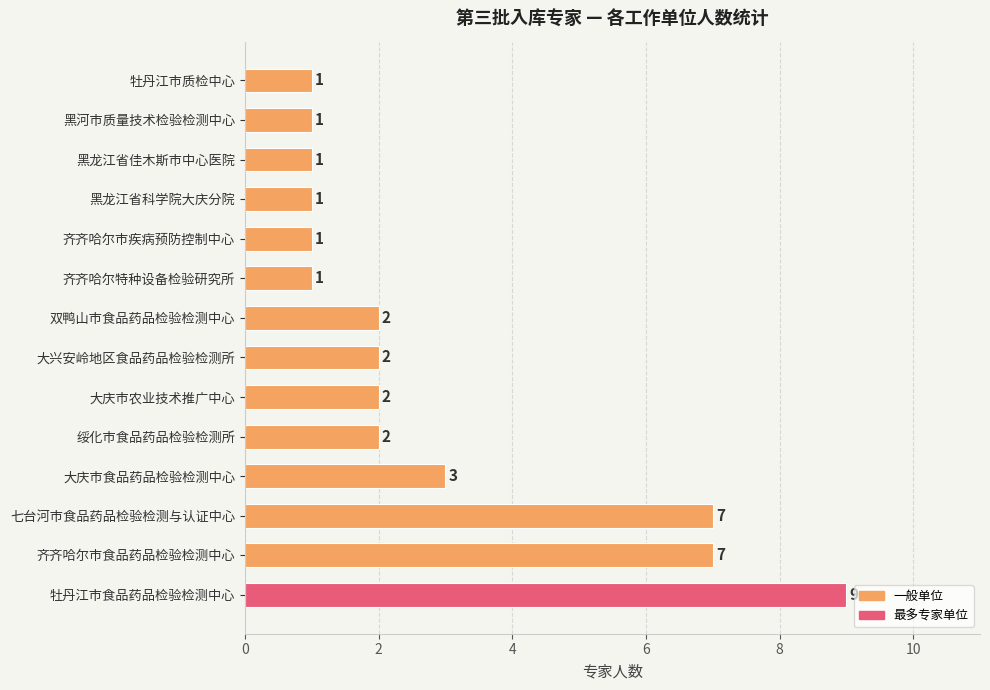

Count the values in the range 1 to 3.

11